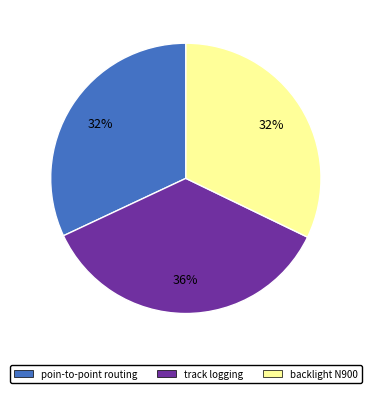

Is there any slice that represents more than half of the pie?

No